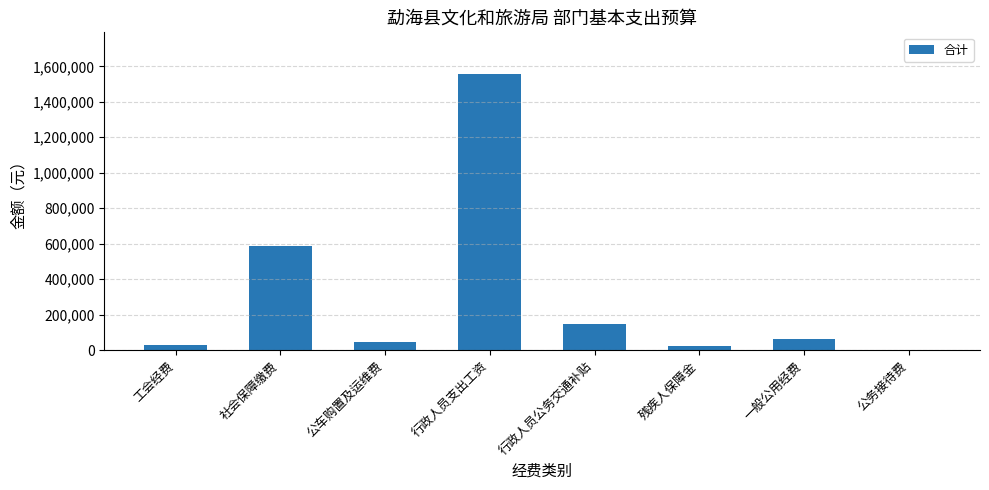

Are the bars horizontal?

No